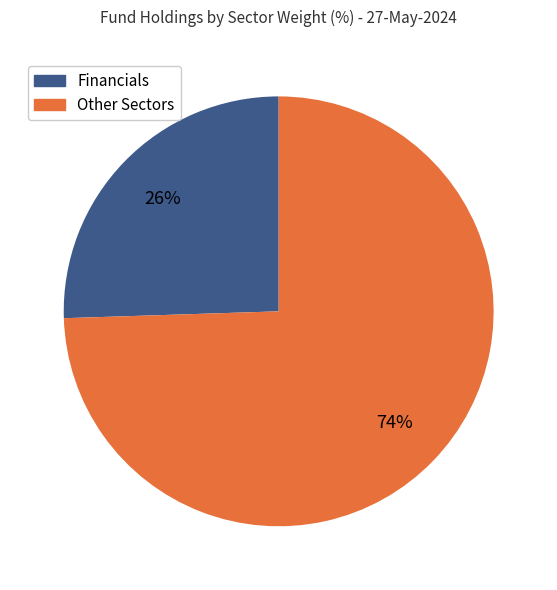

Is there any slice that represents more than half of the pie?

Yes